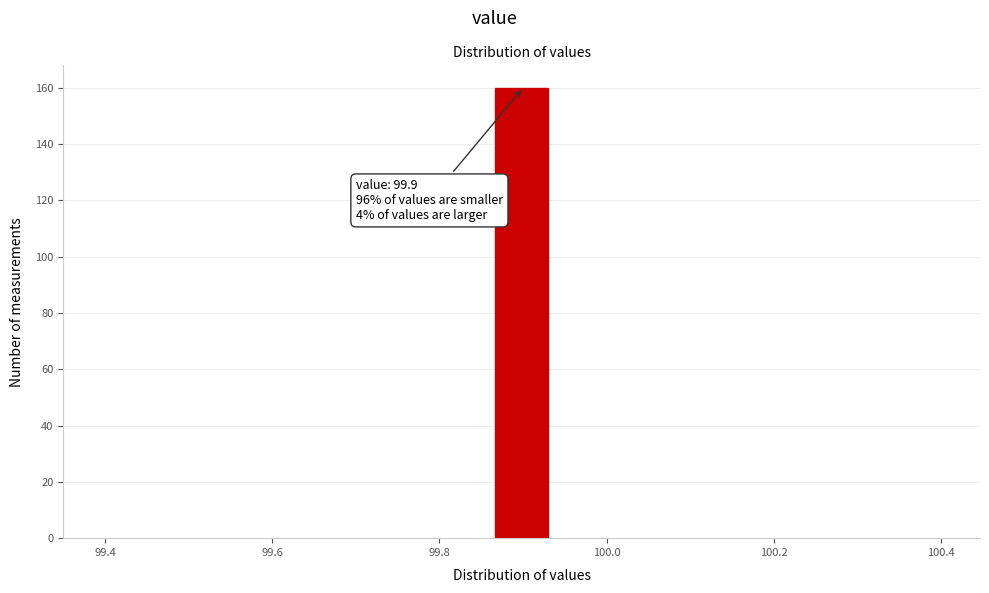

Read against the x-axis, roughly where is the centre of the tallest bar?

99.90